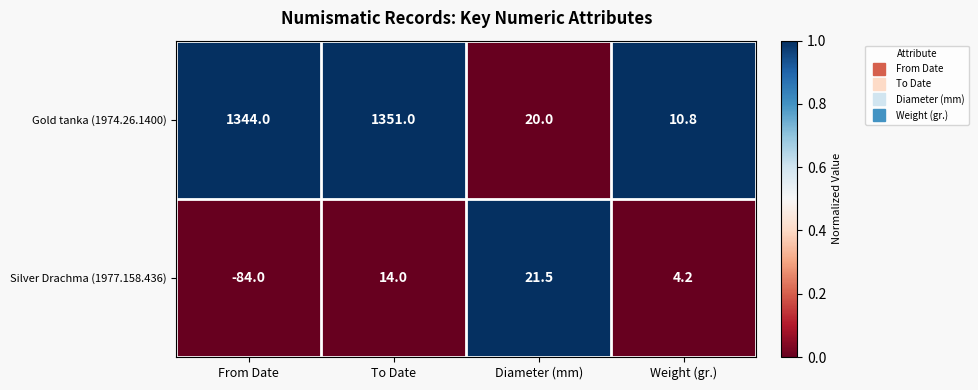

What is the total value across all series at To Date?

1365.0